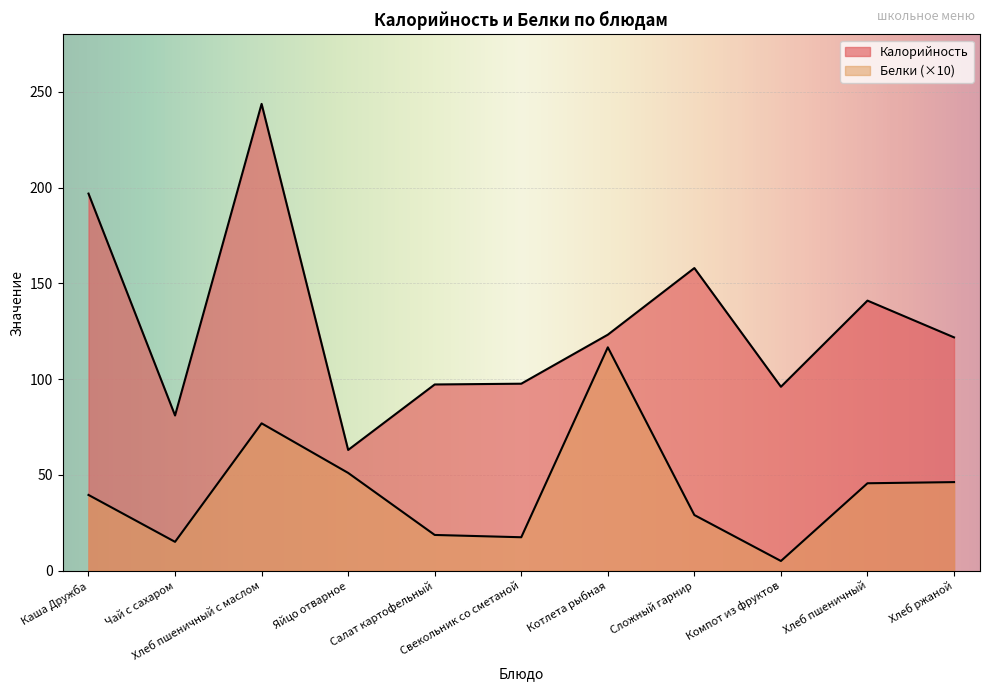

Is it true that Калорийность equals 96.0 at Компот из фруктов?

True